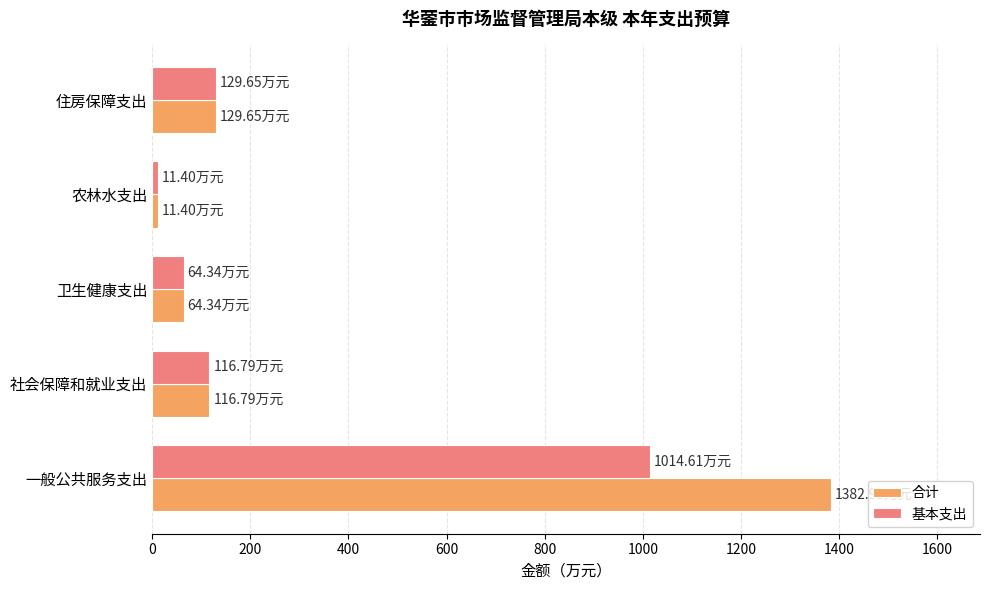

What is the difference between the maximum and second lowest values in the 基本支出 series?

950.3